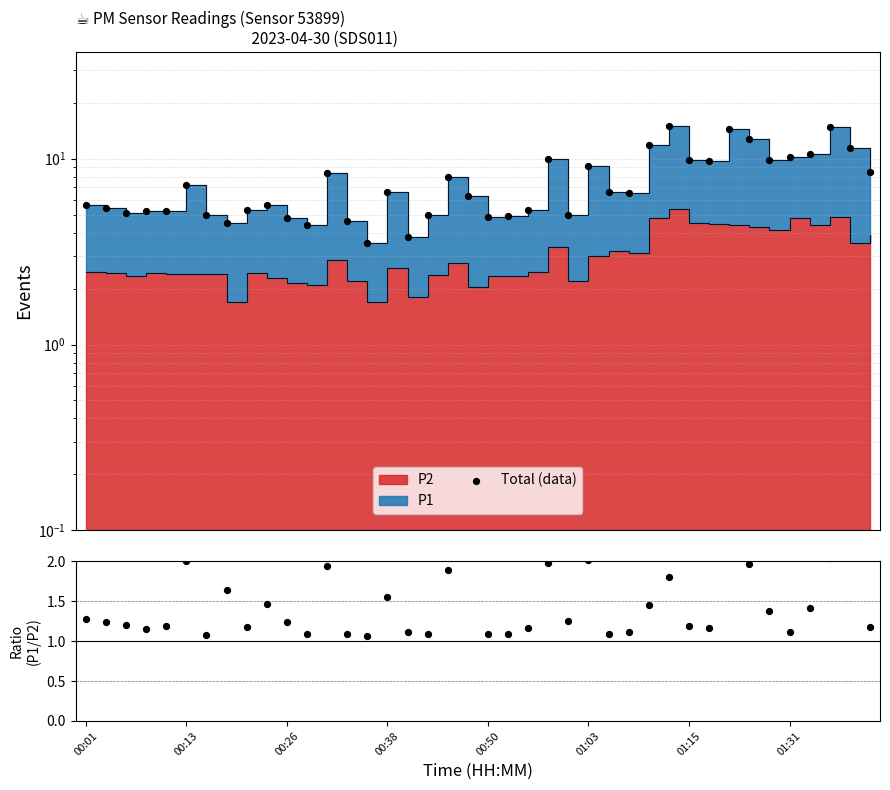

Is the value of Total (data) at 17 greater than the value of P1/P2 at 23?

Yes